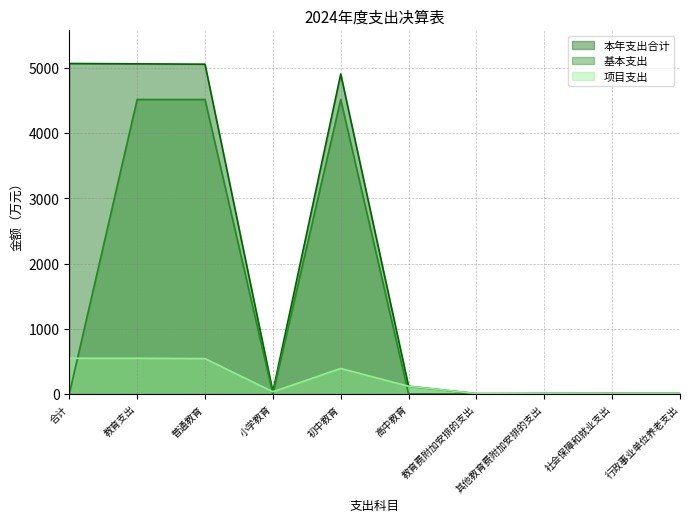

At how many categories does at least one series exceed 384?

4